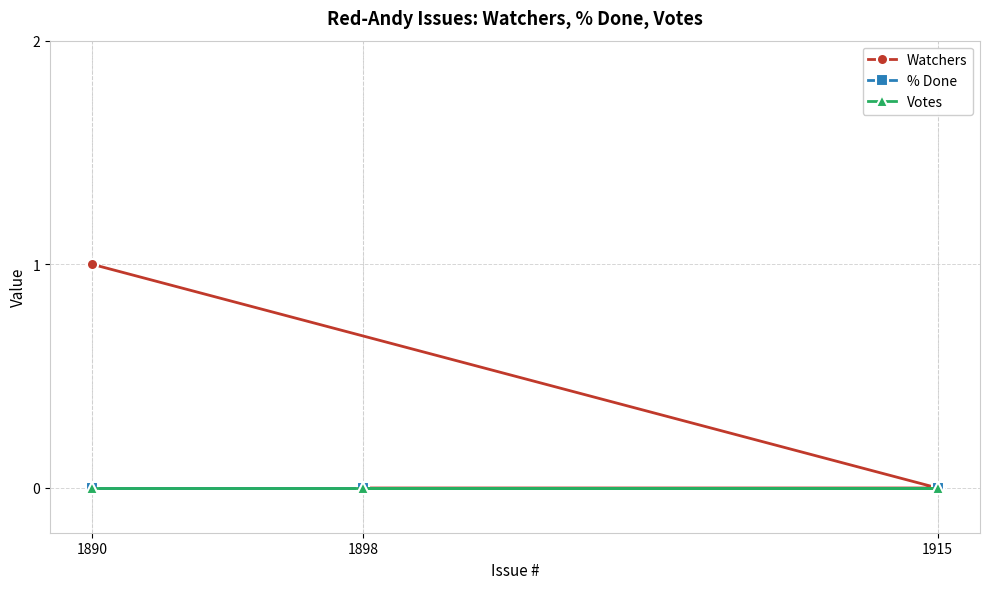

Which category has the lowest value in the Watchers series?

1898